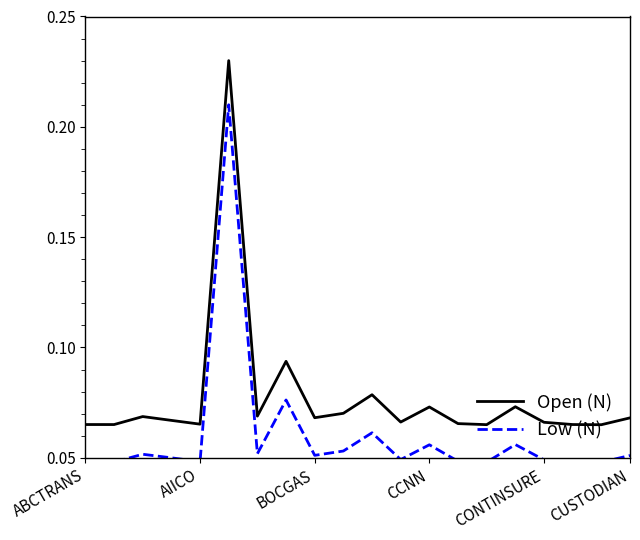

How many series are shown in this chart?

2